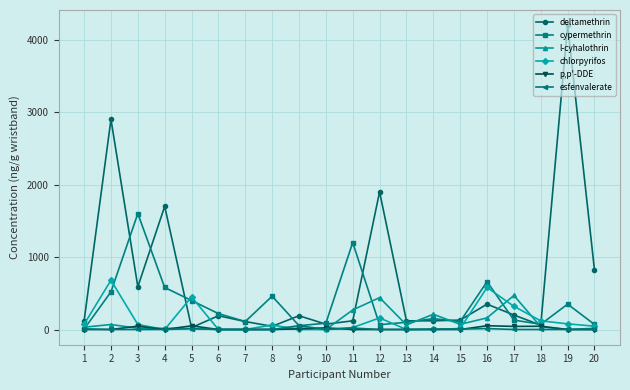

What is the minimum value for l-cyhalothrin?

0.3